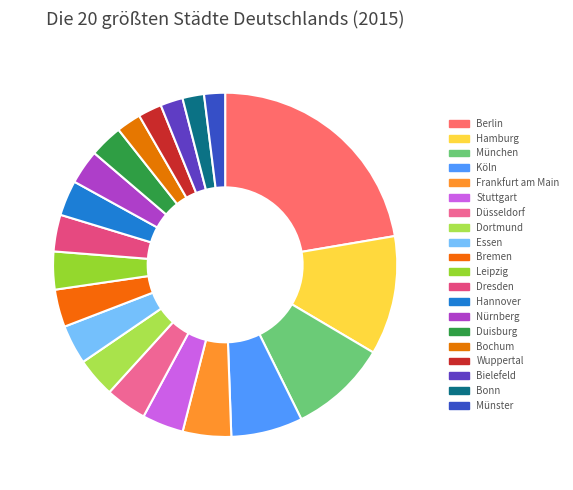

Count the number of slices in the pie.

20